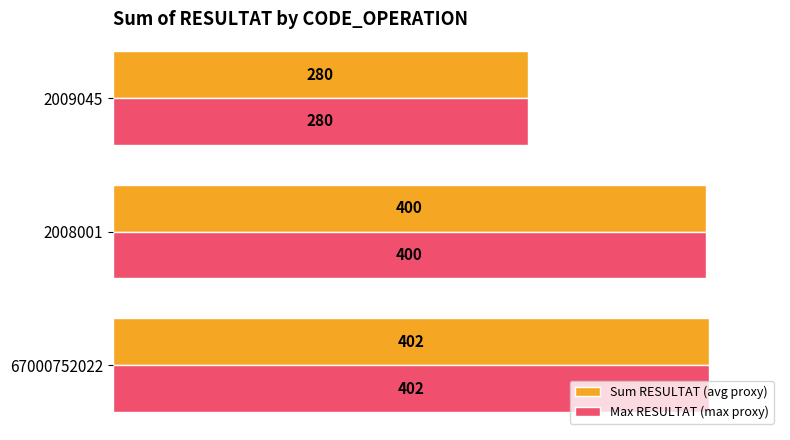

At which label is Max RESULTAT (max proxy) closest to 341?

2008001